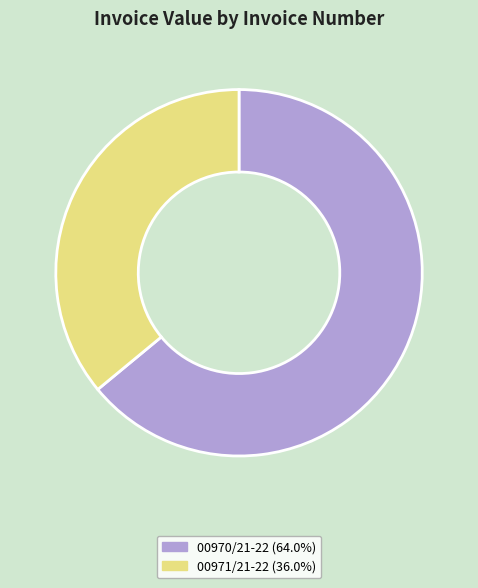

Does 00970/21-22 represent more than half of the total?

Yes